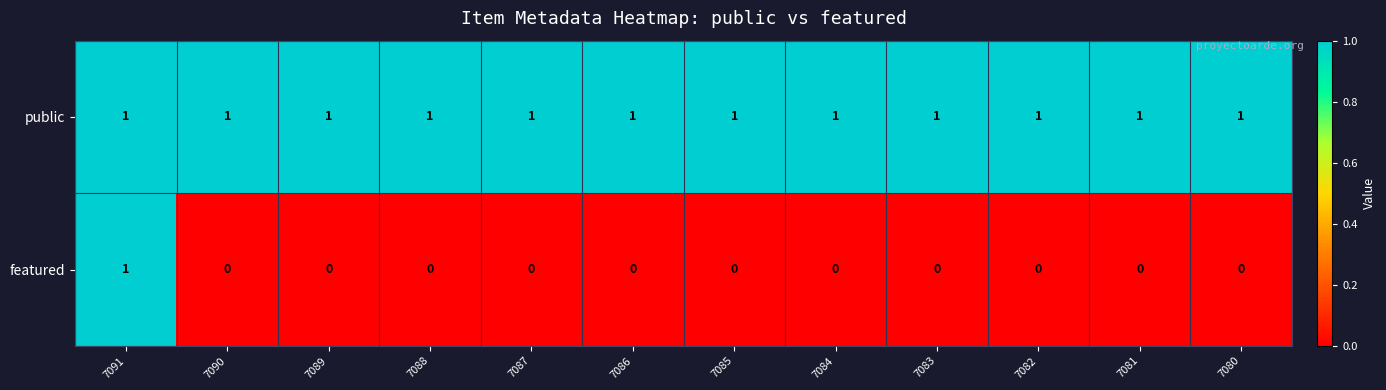

True or false: featured has a value of 0 at 7090.

True